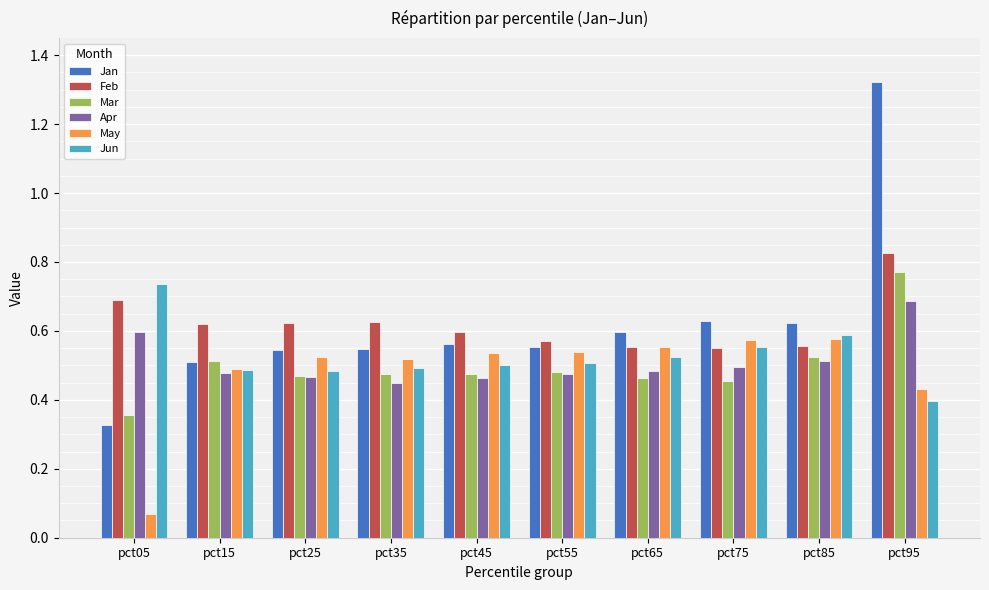

What is the total value across all series at pct15?

3.1